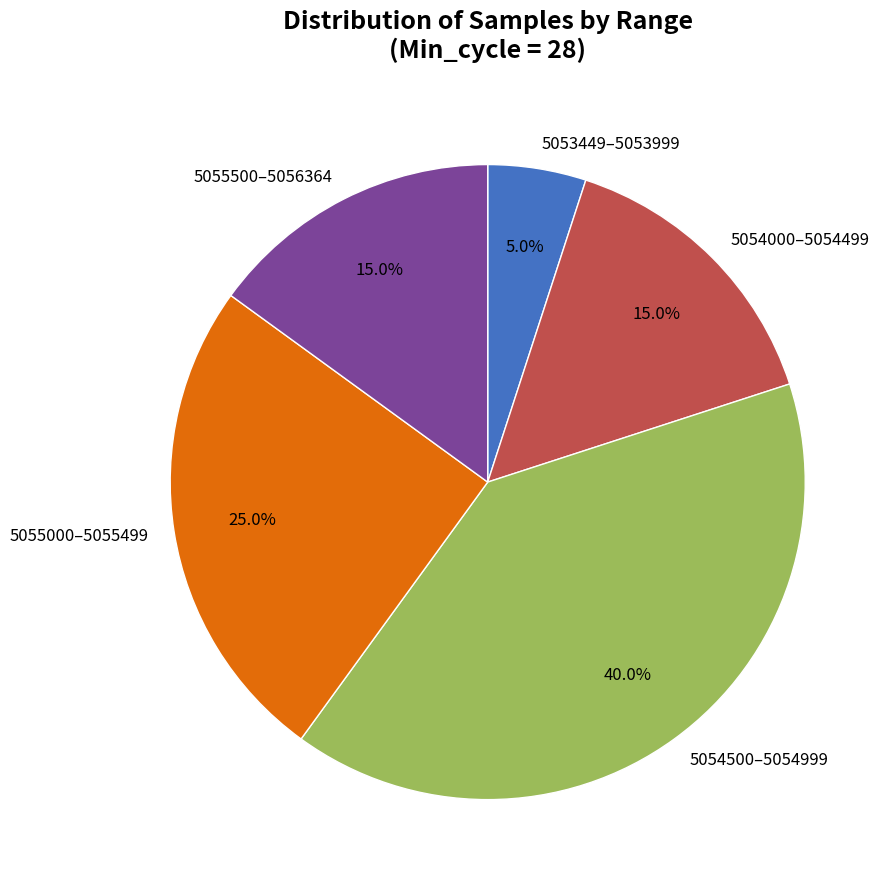

Which category has the smallest portion of the pie?

5053449–5053999